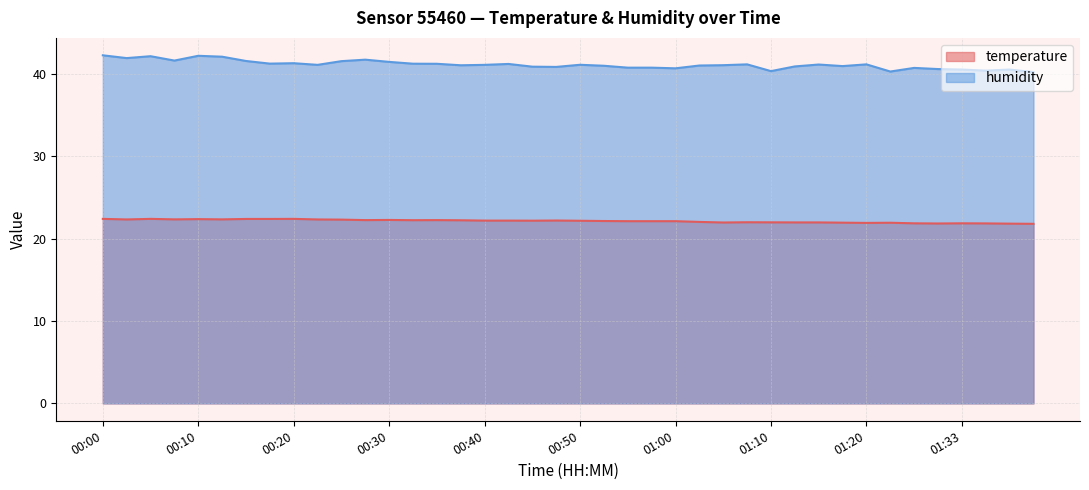

What are all the series names shown in the legend?

temperature, humidity